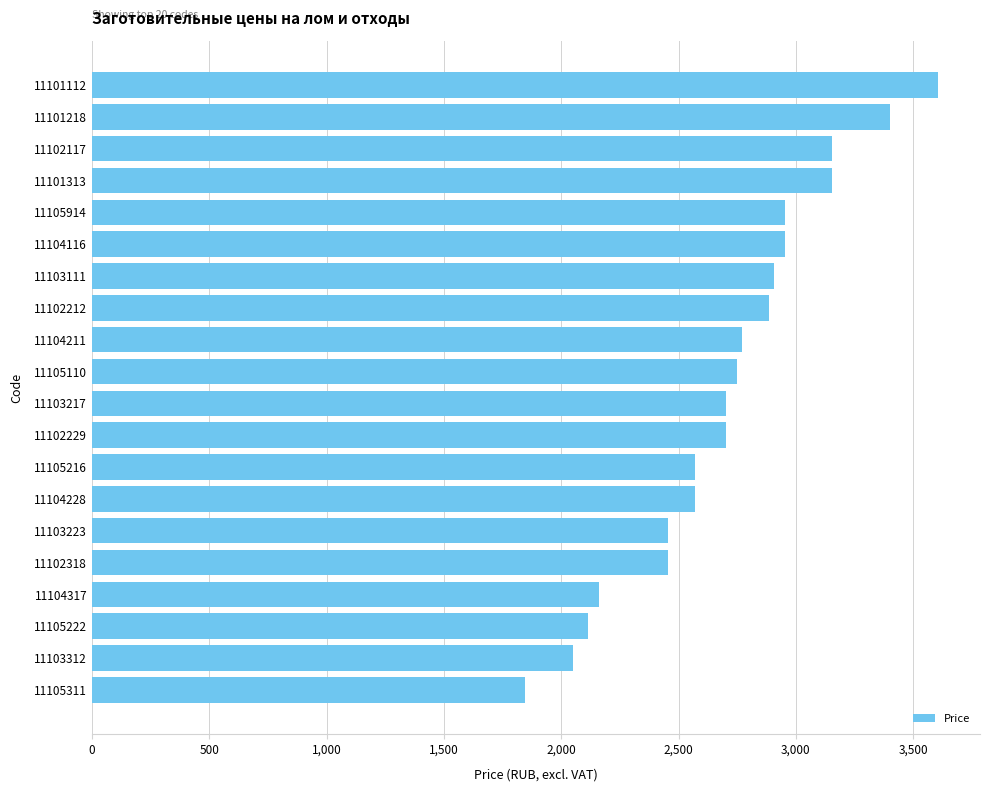

What value does the data have at 11105110?

2750.1